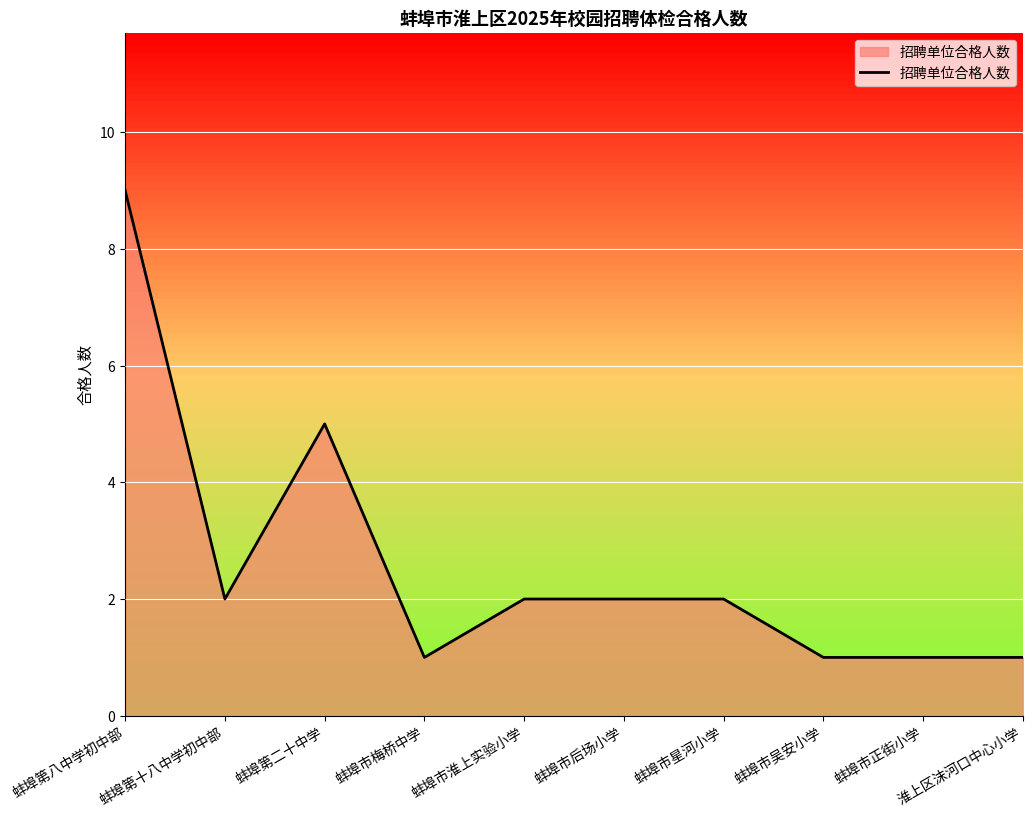

True or false: the data has more than 0 interior local peaks.

True